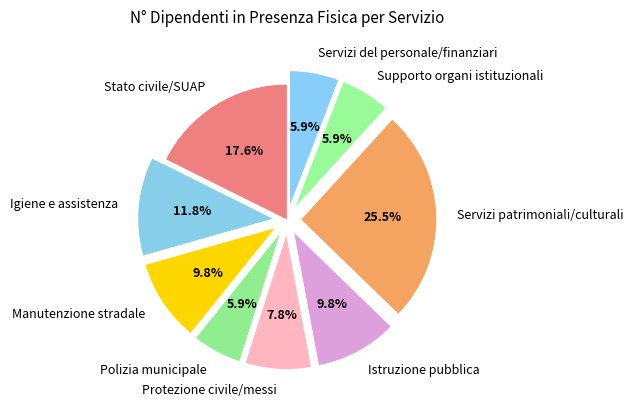

How many segments does this pie chart have?

9